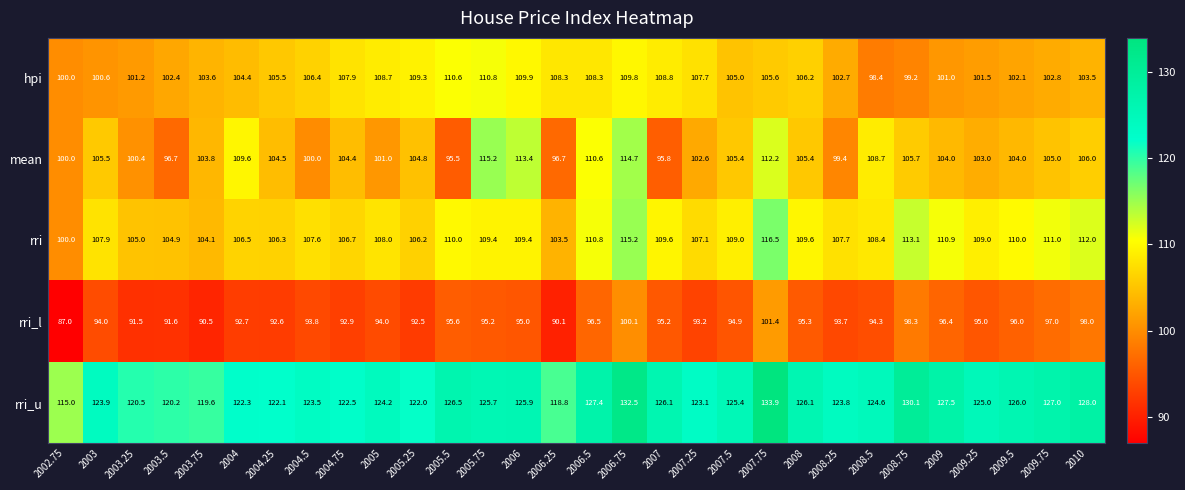

Read the hpi value at 2007.

108.8